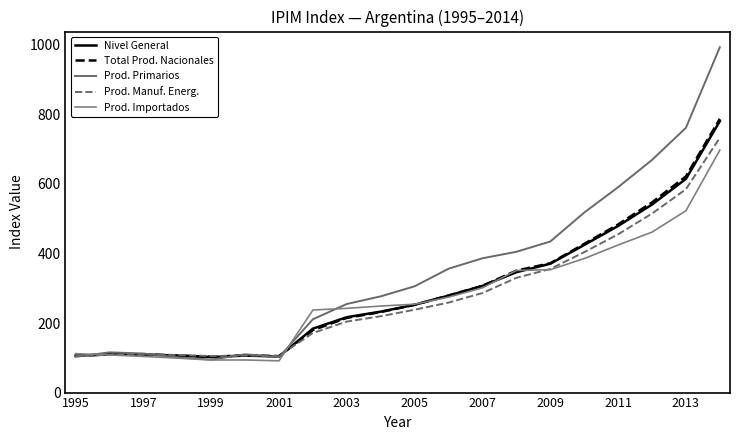

What is the difference between the maximum and minimum values in the Nivel General series?

678.5